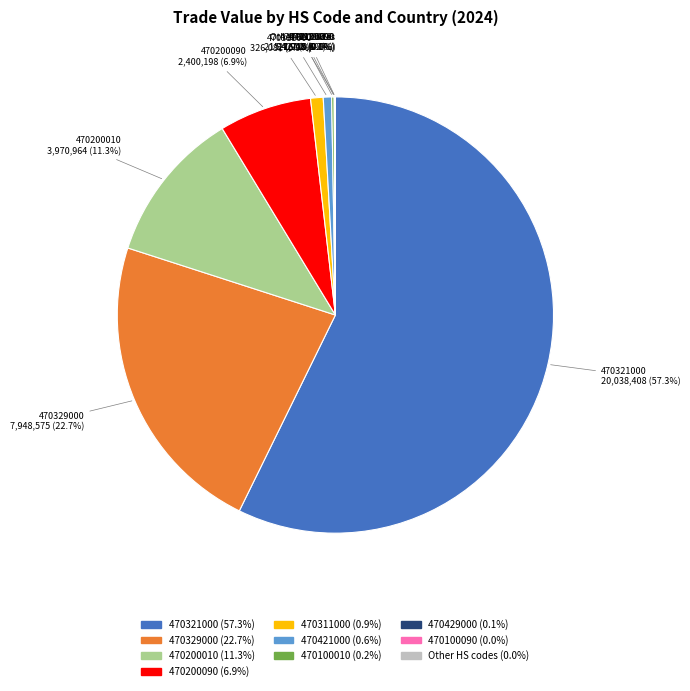

Is there any slice that represents more than half of the pie?

Yes